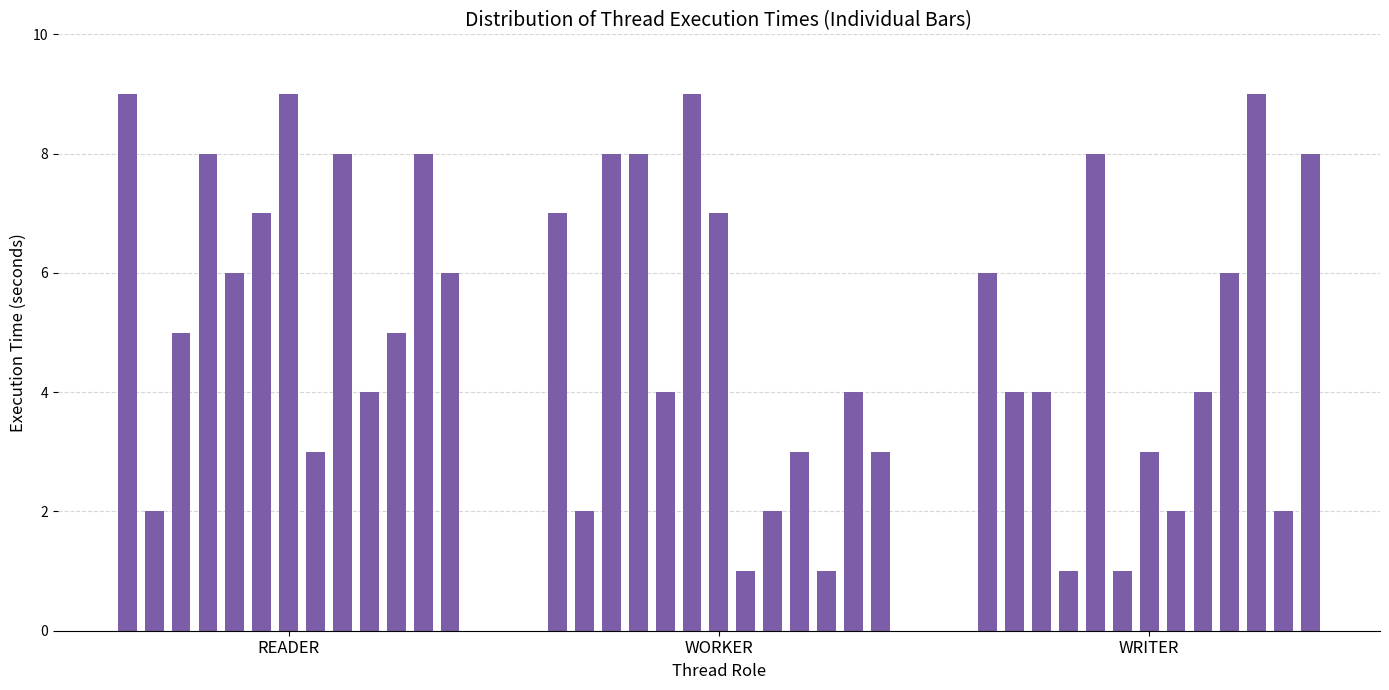

What is the maximum value shown in the chart?

9